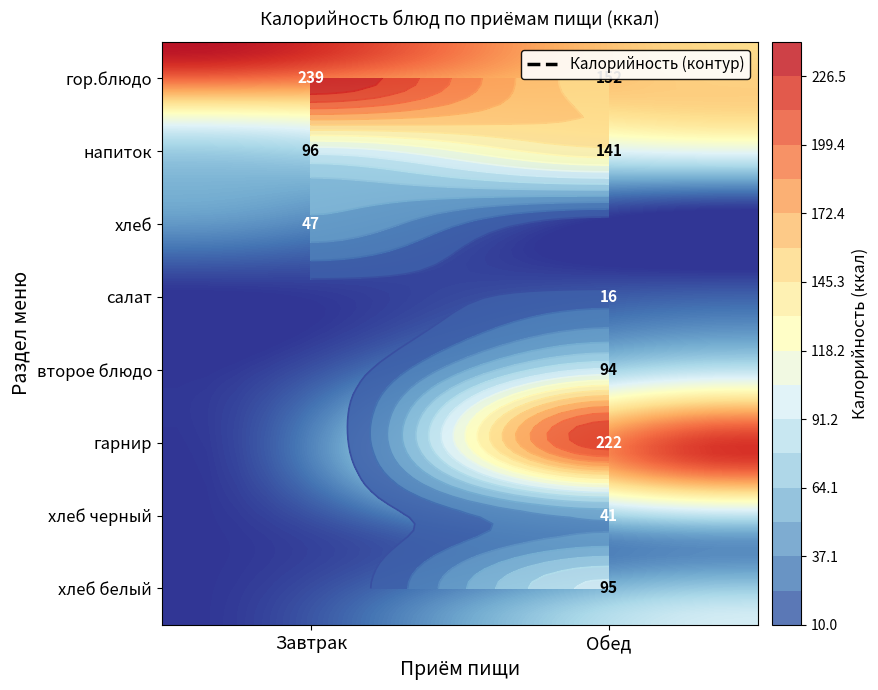

What is the total value across all series at напиток?

237.1